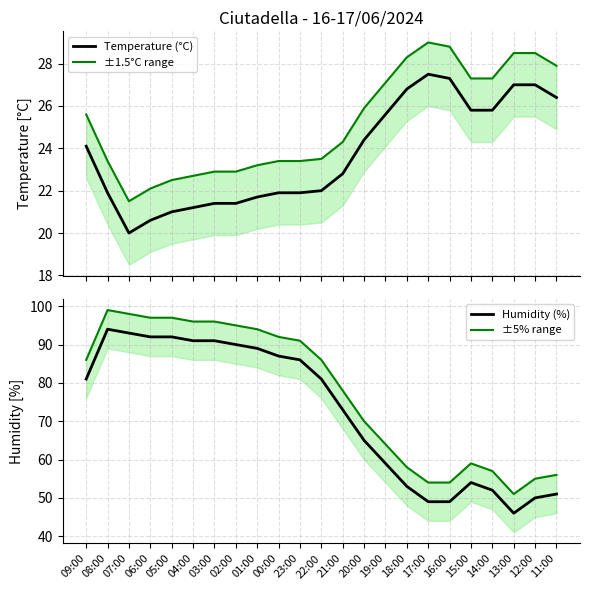

What is the average value of the ±5% range series?

77.5